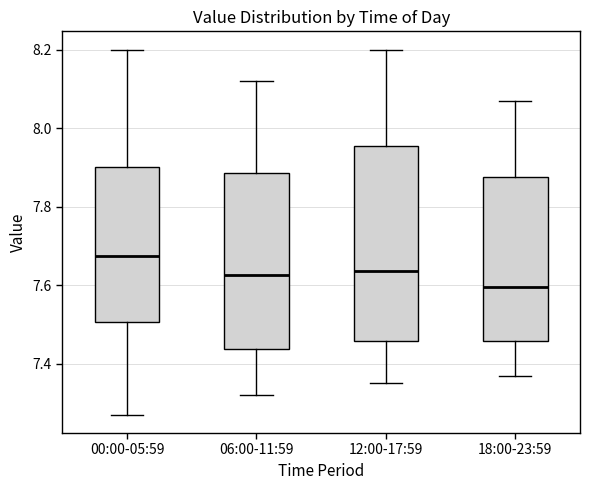

Which box's median line is the lowest?

18:00-23:59